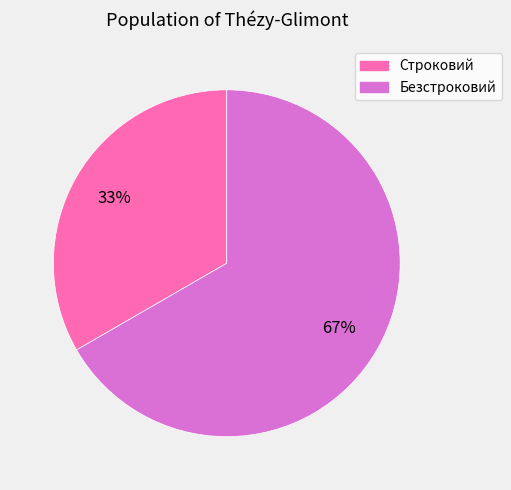

Between Безстроковий and Строковий, which is larger?

Безстроковий